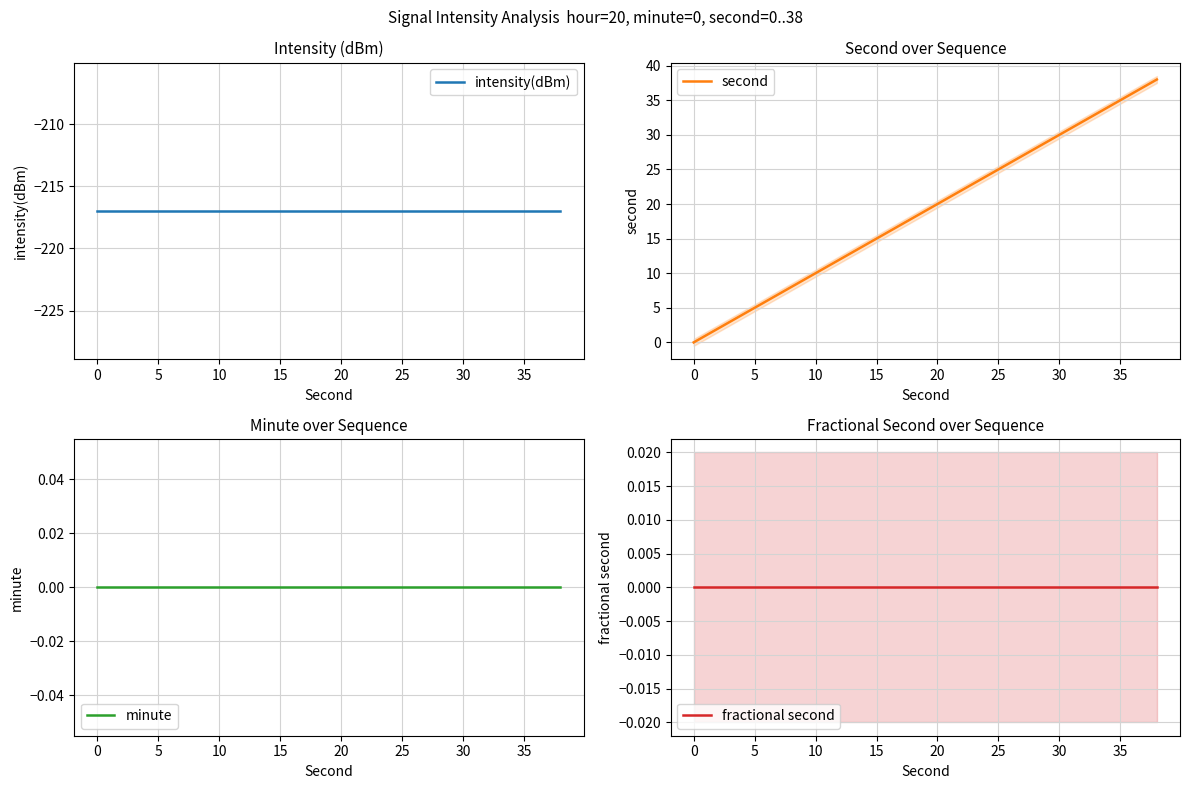

Does the chart have visible grid lines?

Yes